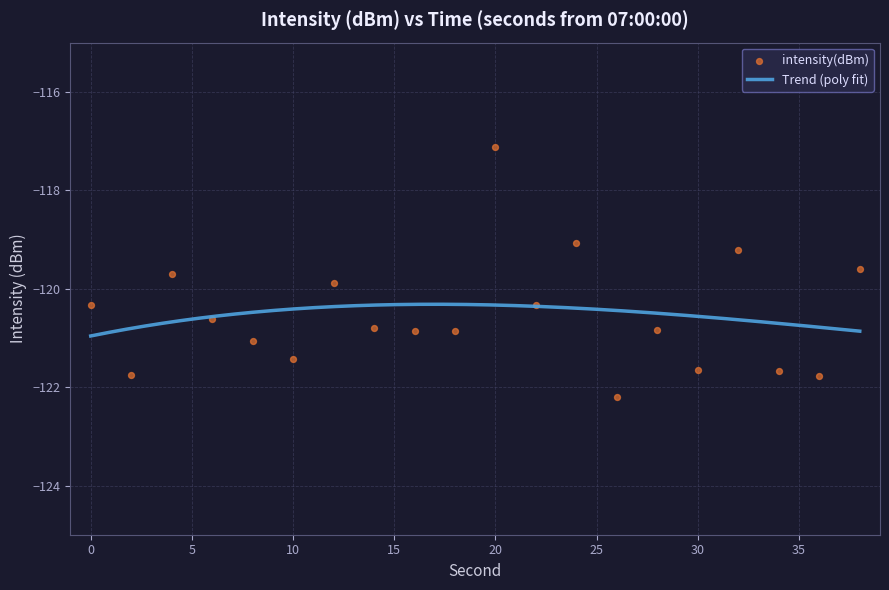

What is the change in value from 22 to 34?

-1.3